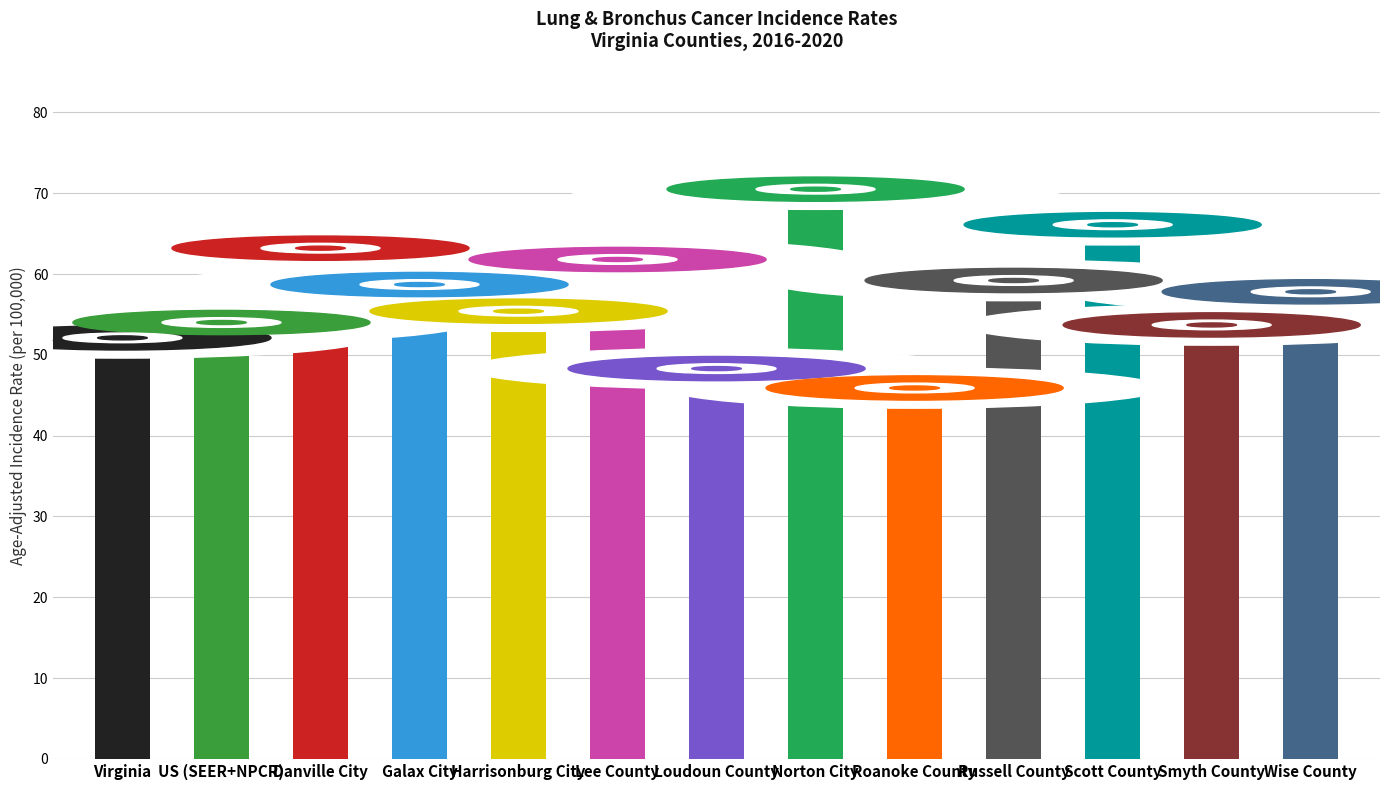

What is the change in value from Roanoke County to Wise County?

+11.9